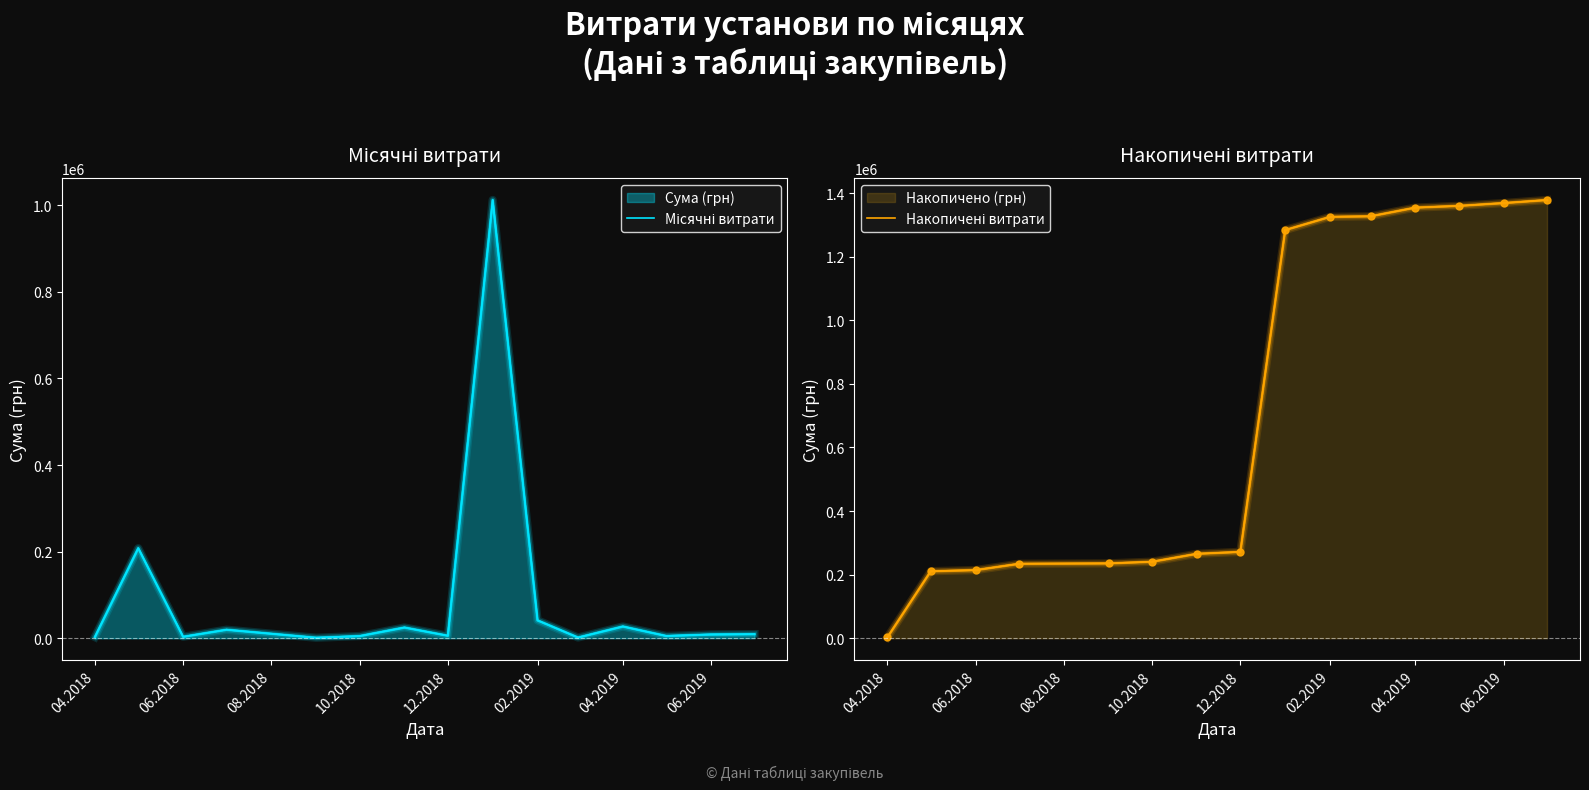

True or false: Місячні витрати has more than 1 interior local peaks.

True